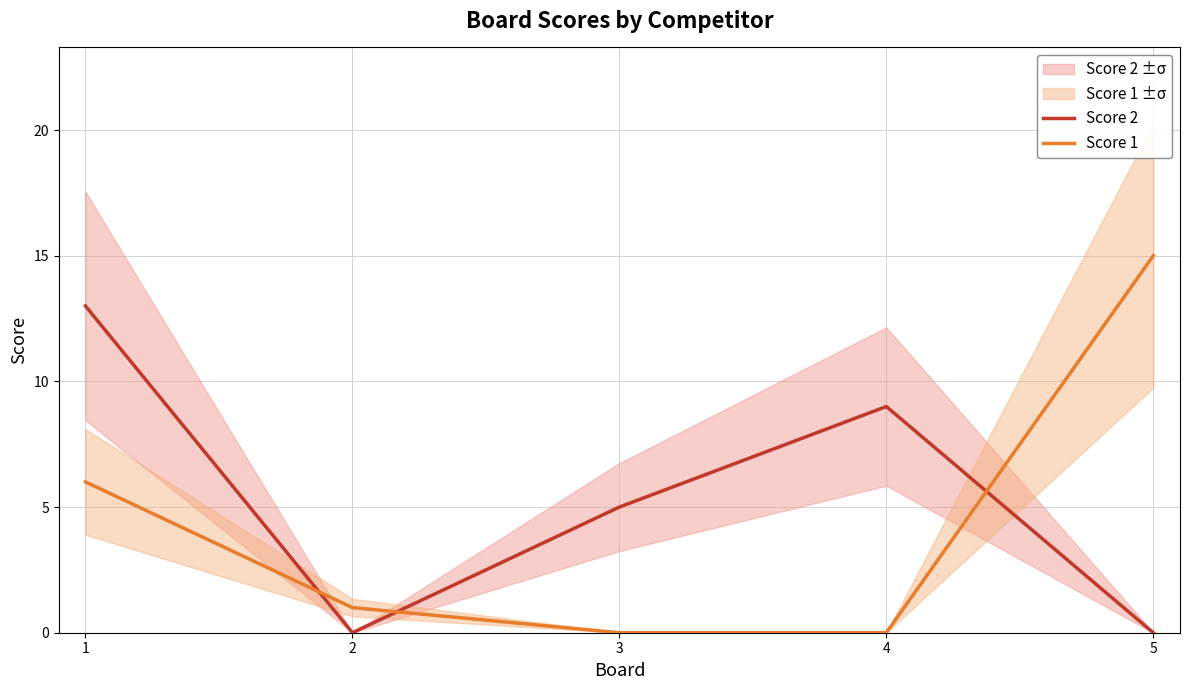

Reading left to right, transcribe all the data shown in this chart.

Score 2: 1=13	2=0	3=5	4=9	5=0
Score 1: 1=6	2=1	3=0	4=0	5=15